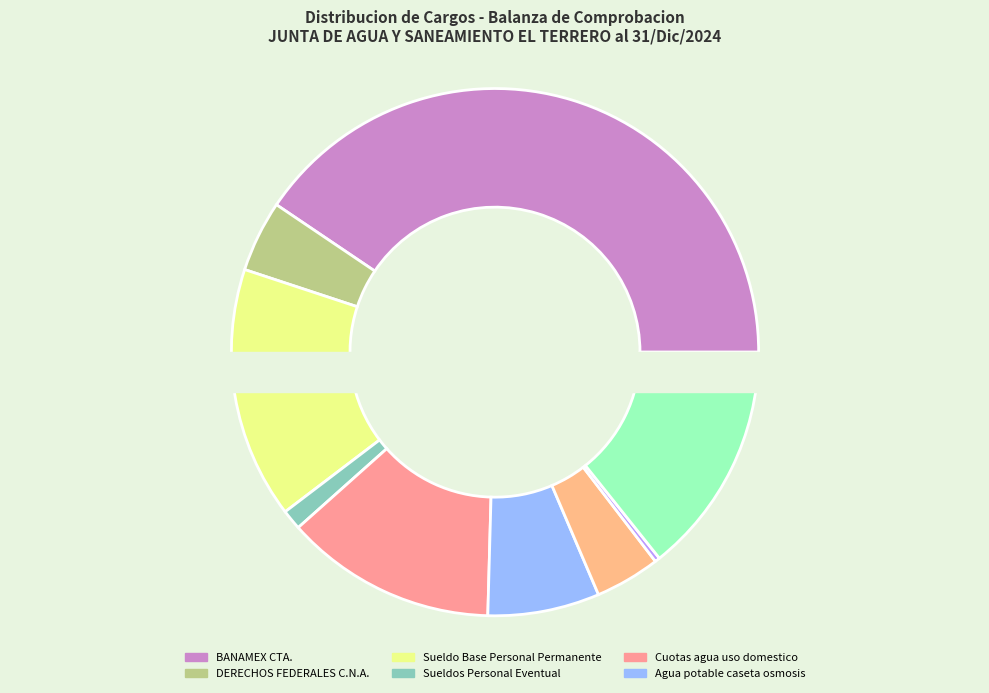

True or false: BANAMEX CTA. accounts for 54% of the total.

False